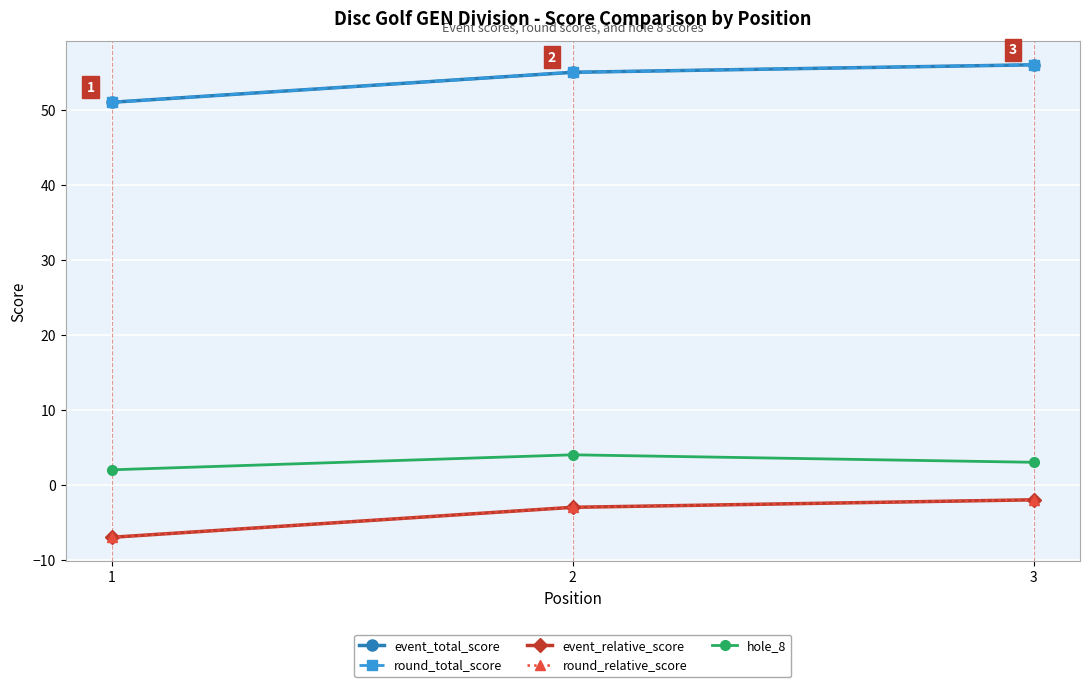

The event_total_score series shows 35 at 2. True or false?

False